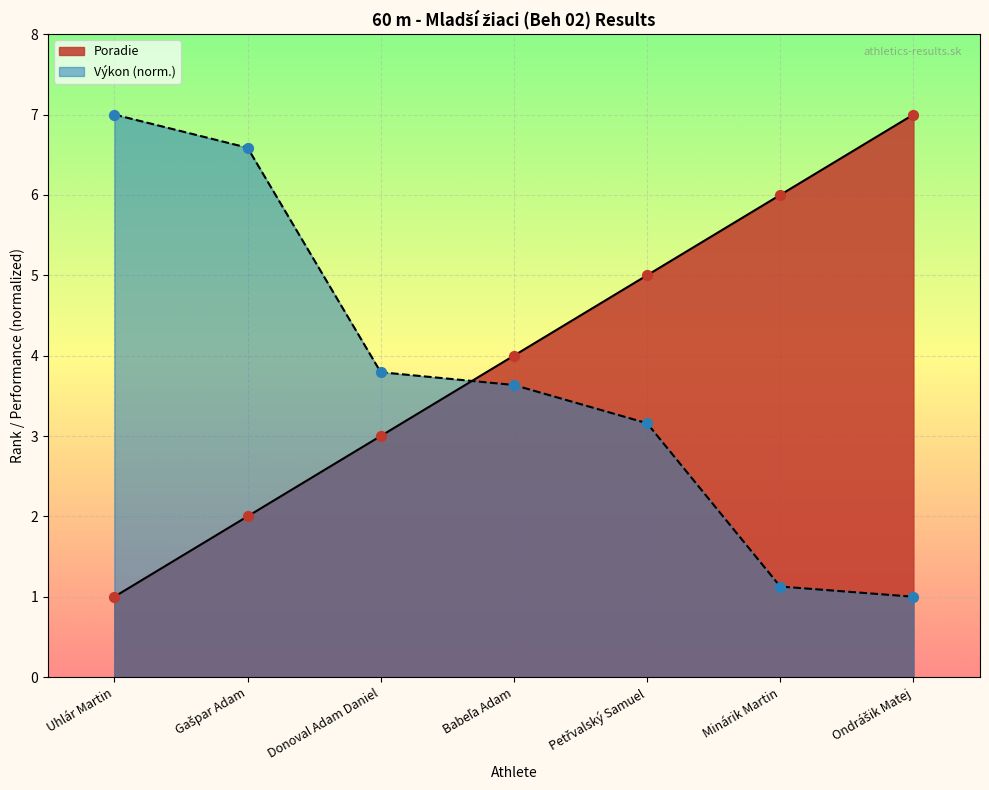

Approximately how many times larger is the value at Uhlár Martin compared to Petřvalský Samuel?

0.2